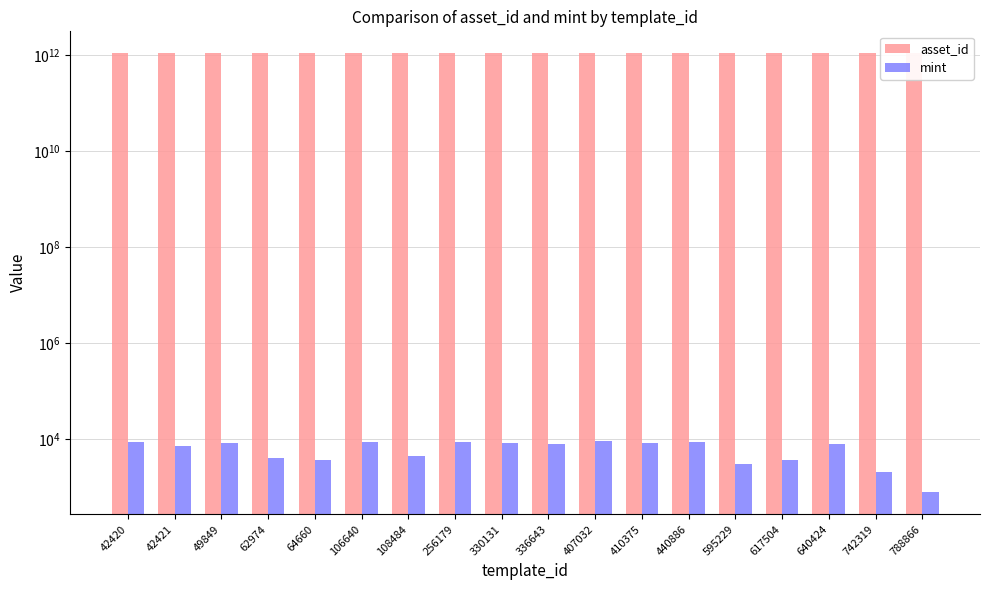

Does the chart contain stacked bars?

No